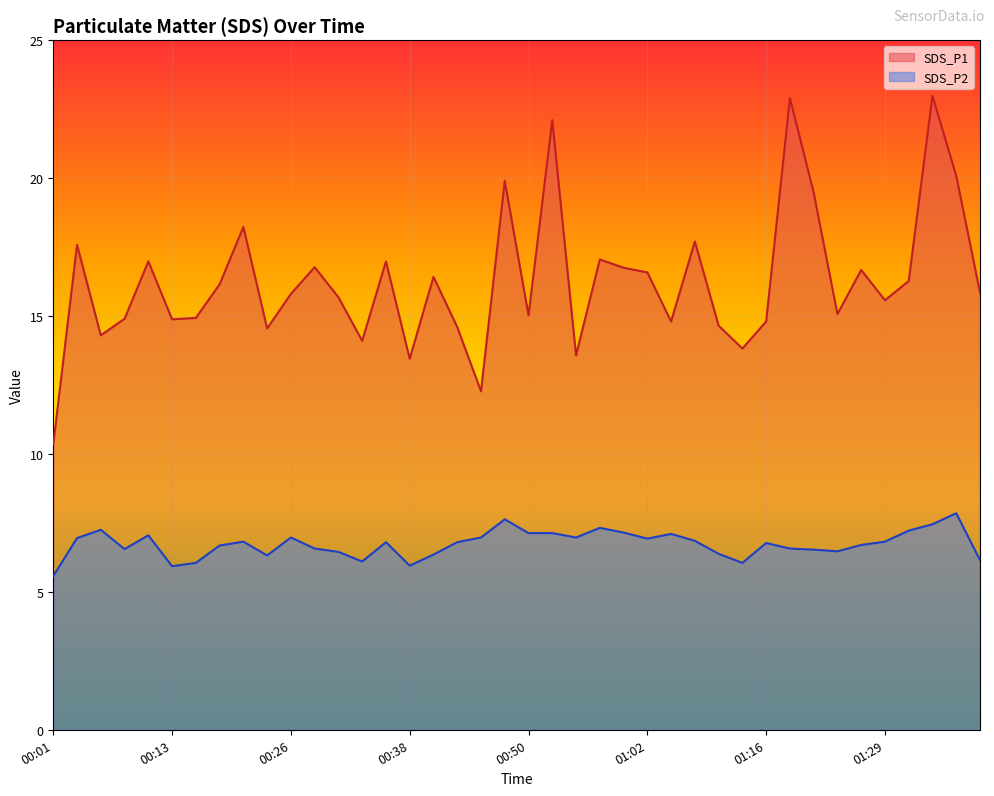

Is it true that SDS_P1 equals 14.8 at 01:16?

True